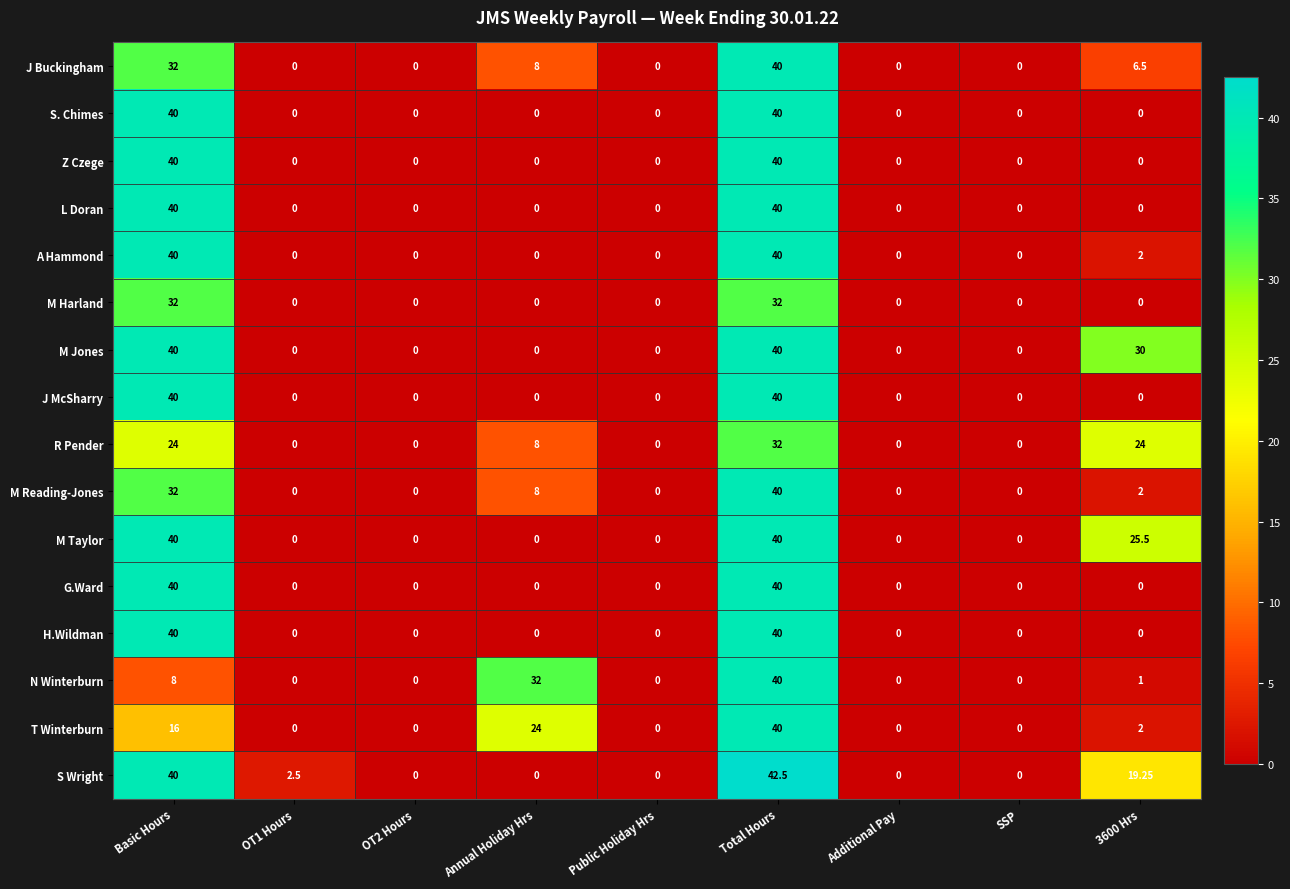

Is the value of T Winterburn at Annual Holiday Hrs greater than the value of M Taylor at Total Hours?

No